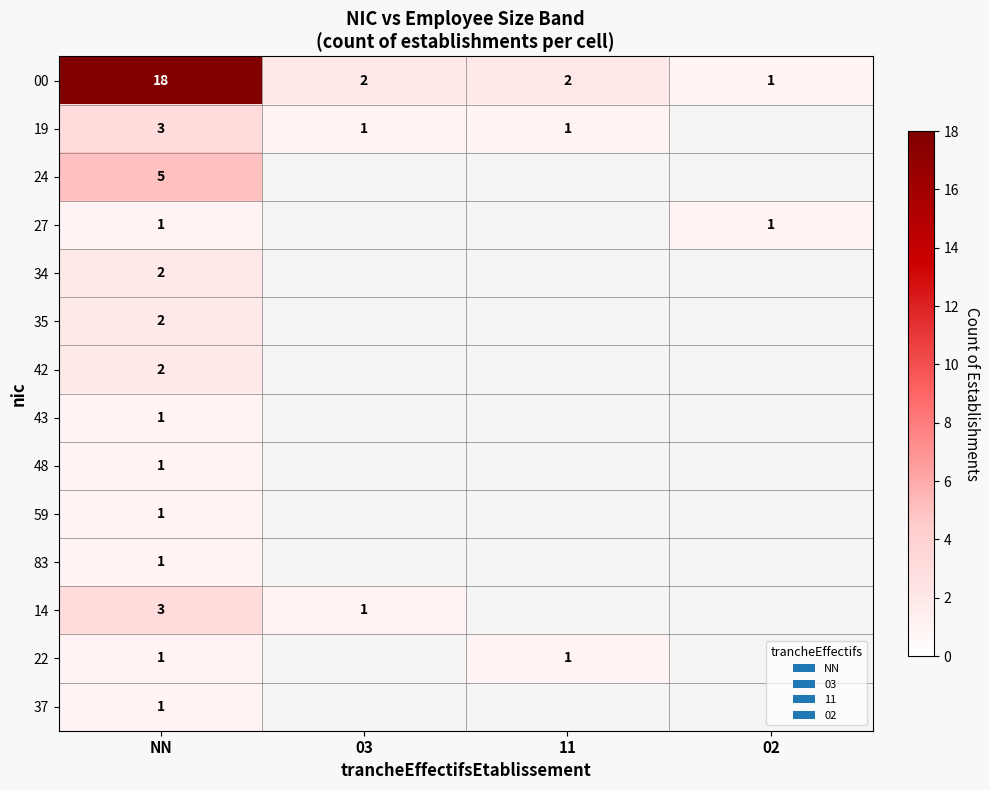

What is the difference between the maximum and minimum values in the 00 series?

17